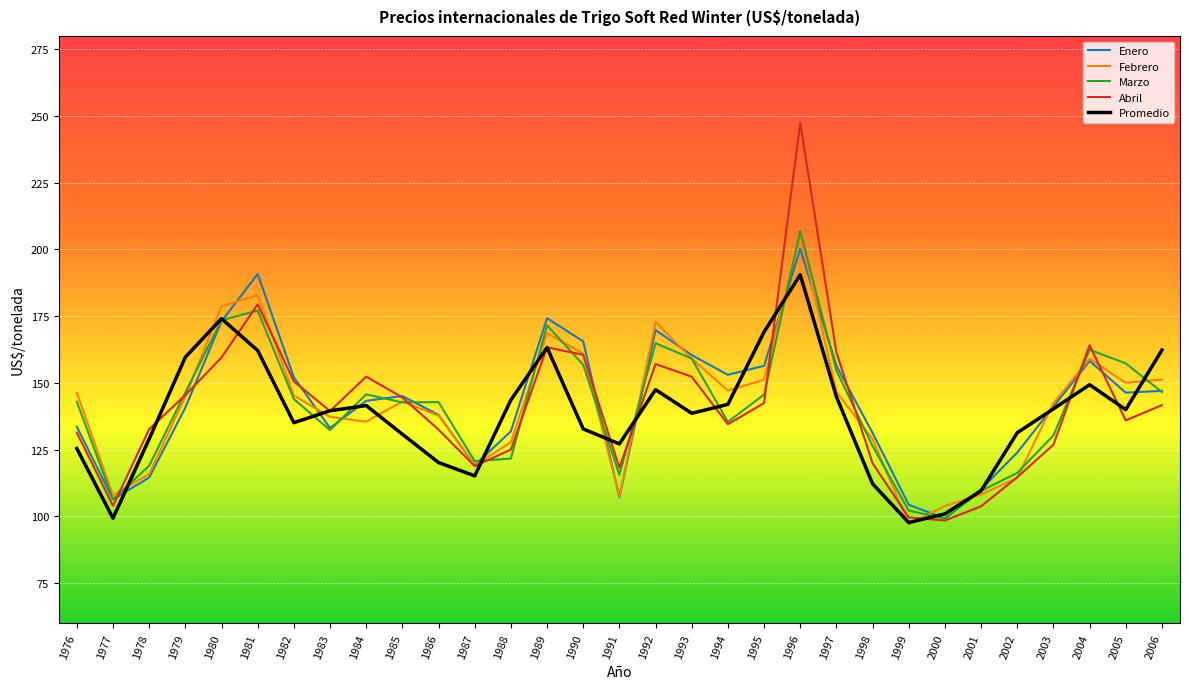

What value does the Enero series have at 1985?

145.1